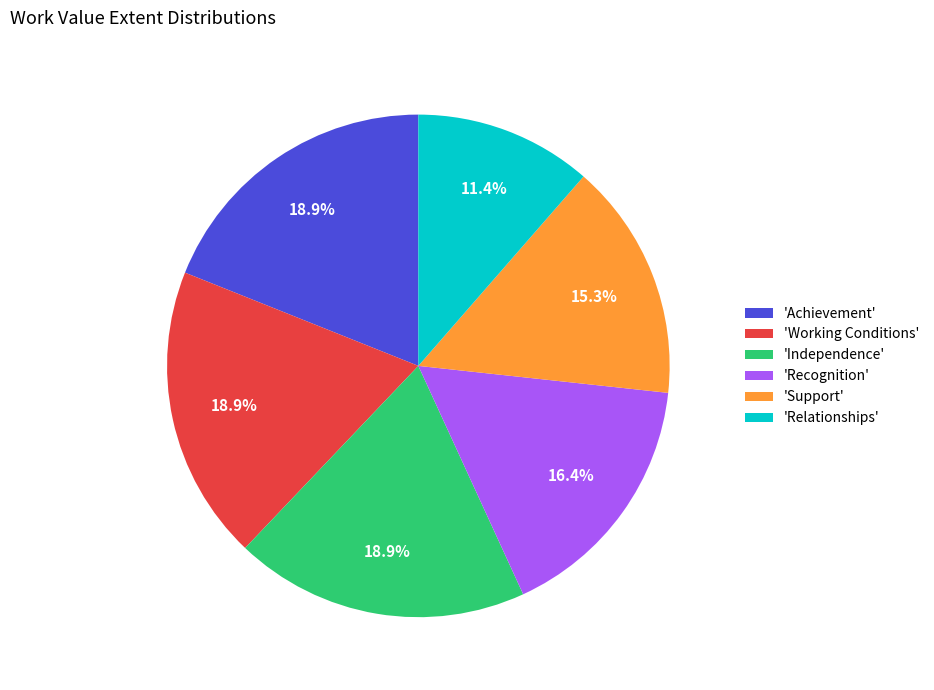

Approximately how many times larger is the value at 'Working Conditions' compared to 'Recognition'?

1.2